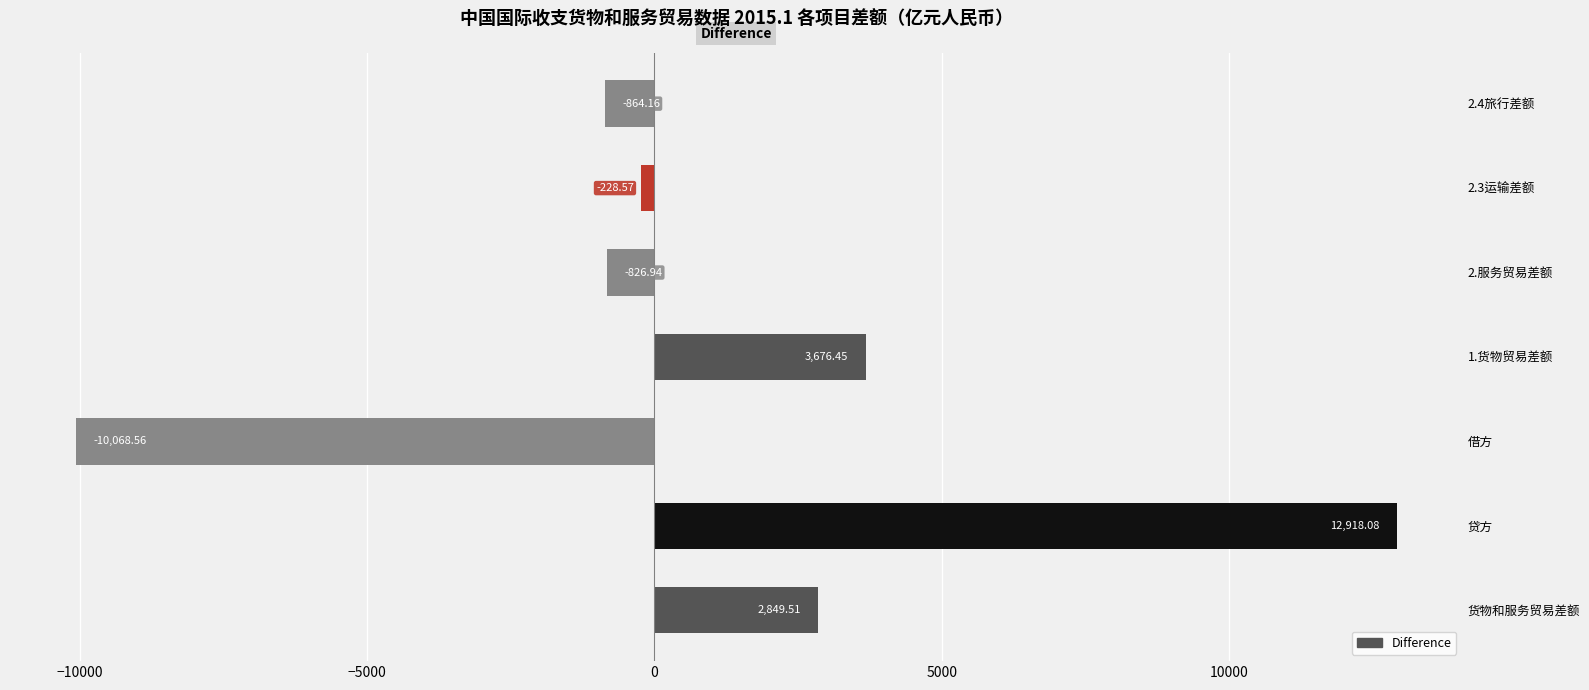

What is the sum of all values?

7455.8